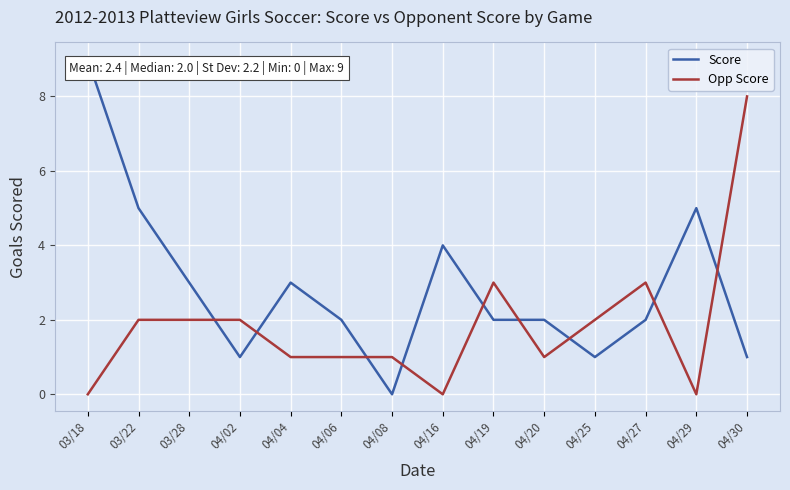

Where do Opp Score and Score first cross each other?

03/28 and 04/02